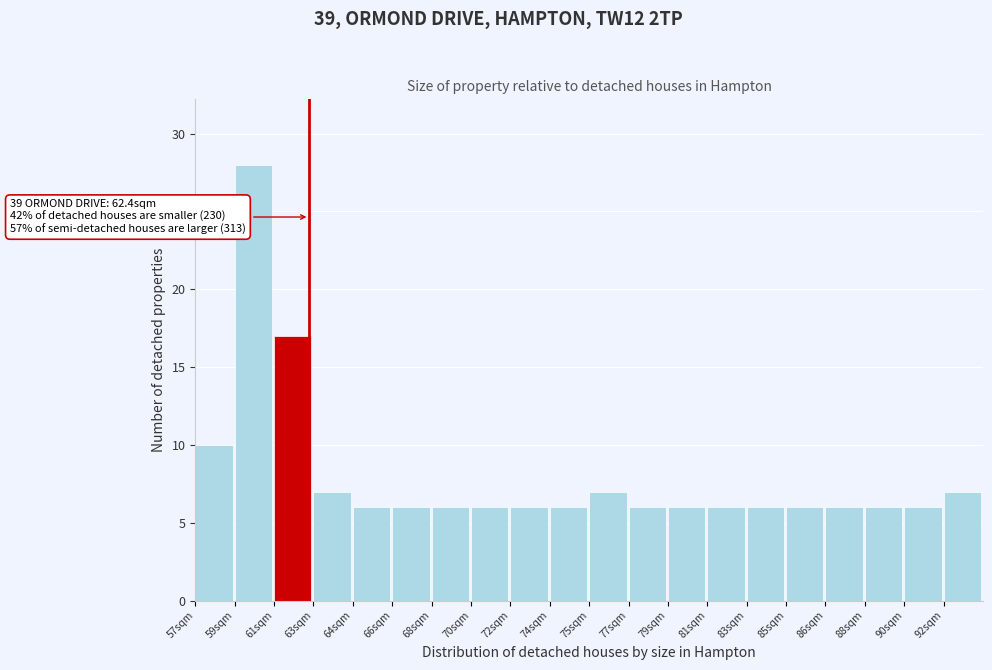

Reading left to right, what are all the values shown in this chart?

10	28	17	7	6	6	6	6	6	6	7	6	6	6	6	6	6	6	6	7